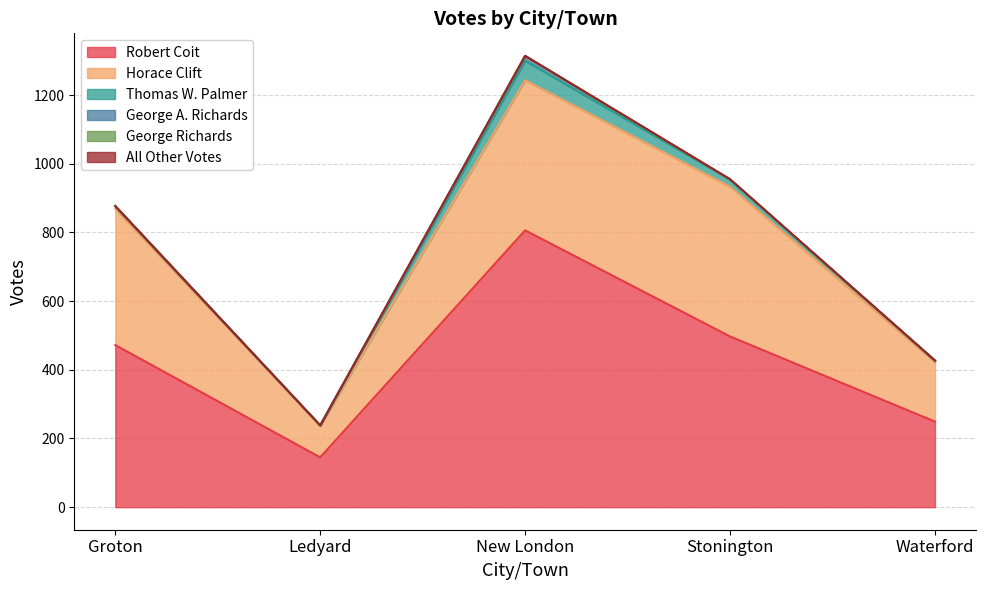

What is the label of the 2nd point from the left?

Ledyard